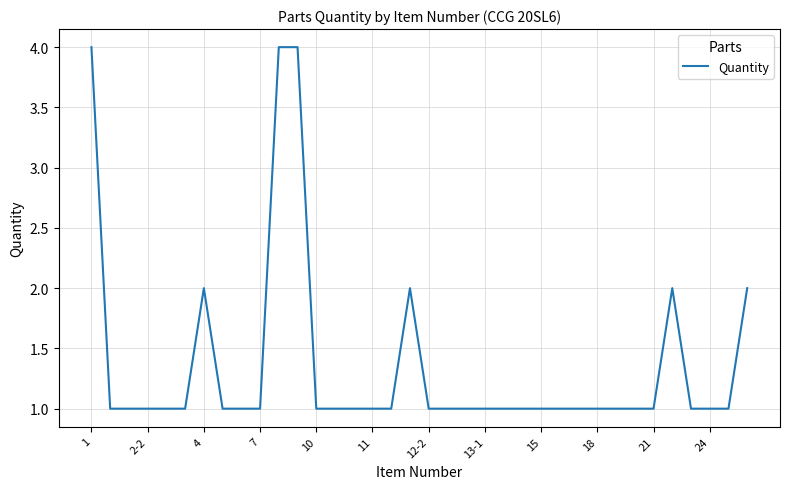

What is the difference between the maximum and minimum values?

3